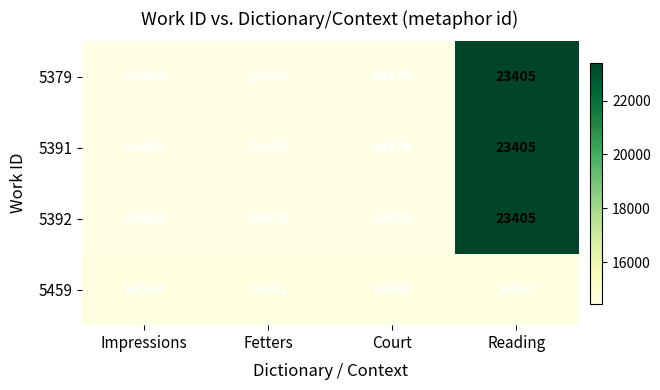

At how many categories does at least one series exceed 15015?

1